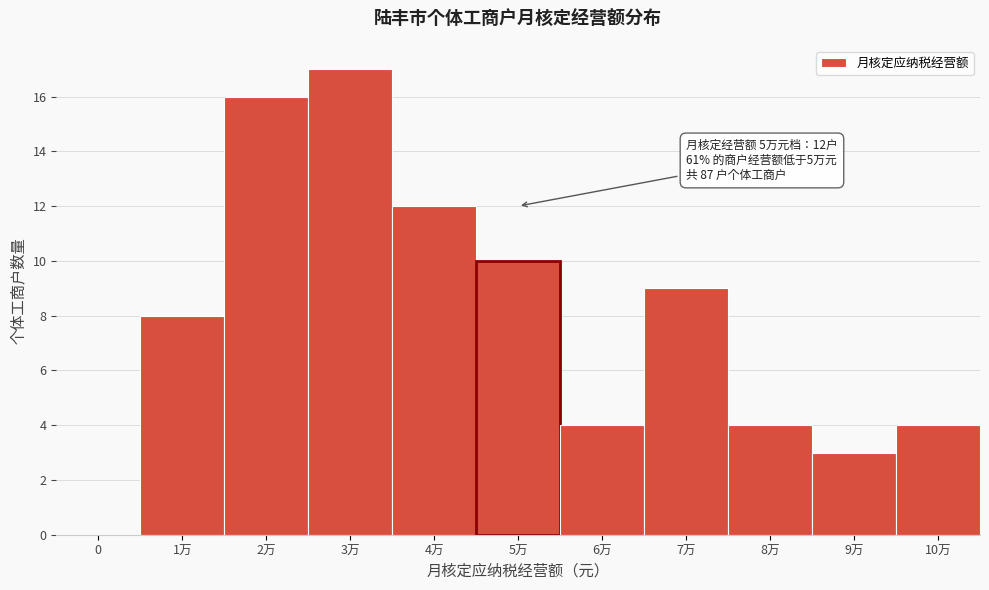

Reading right to left, what are all the values shown in this chart?

10万=4	9万=3	8万=4	7万=9	6万=4	5万=10	4万=12	3万=17	2万=16	1万=8	0=0